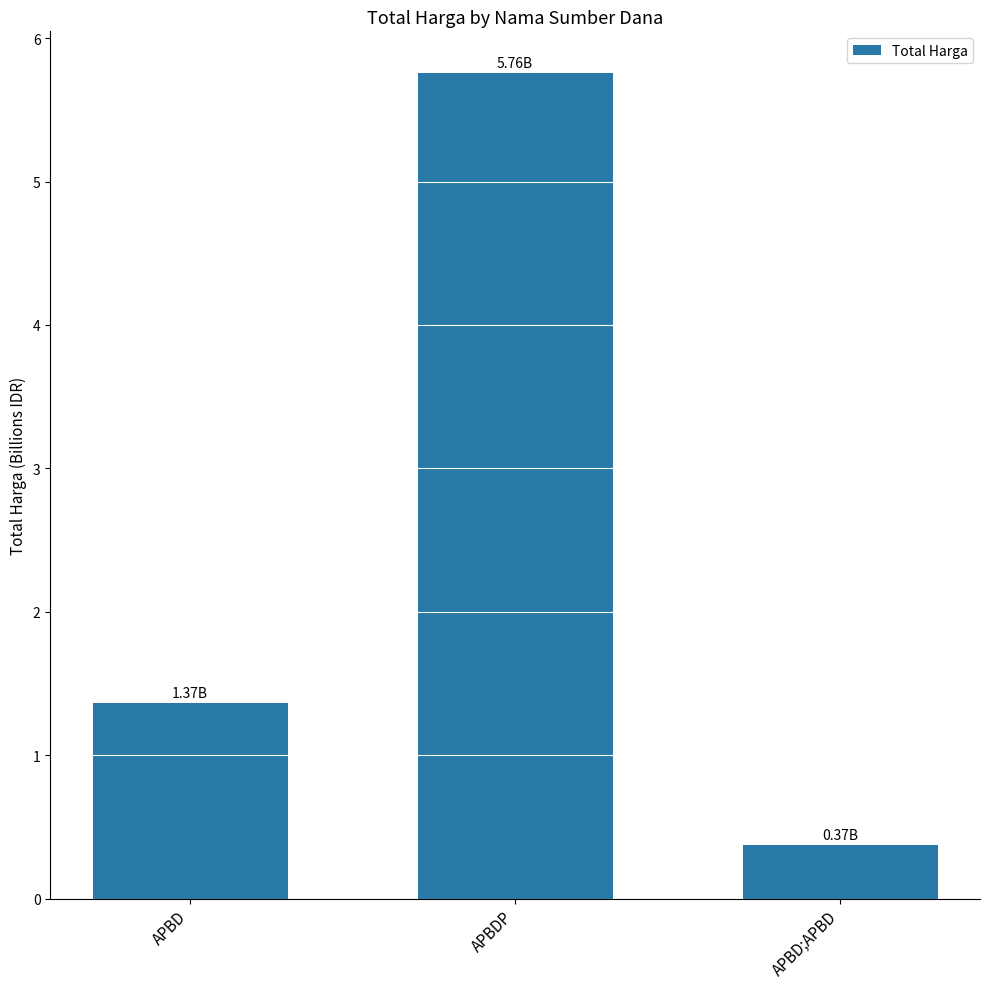

Reading right to left, extract all data points from this chart.

0.4	5.8	1.4